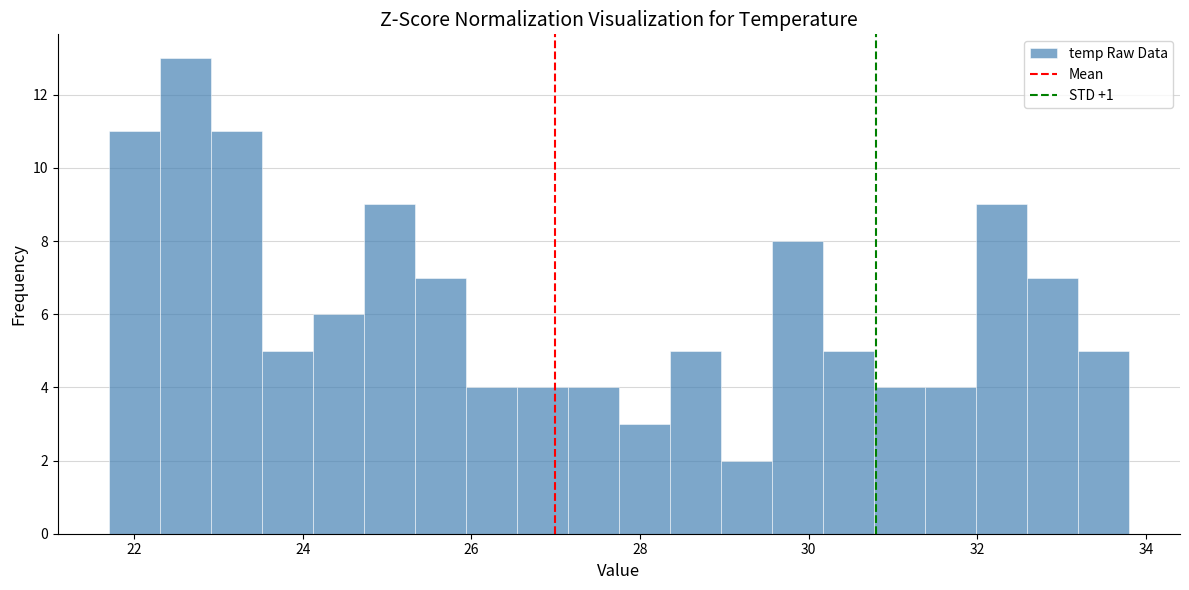

Around what value on the x-axis is the tallest bar? Give the approximate position of its centre, as read against the axis.

22.6